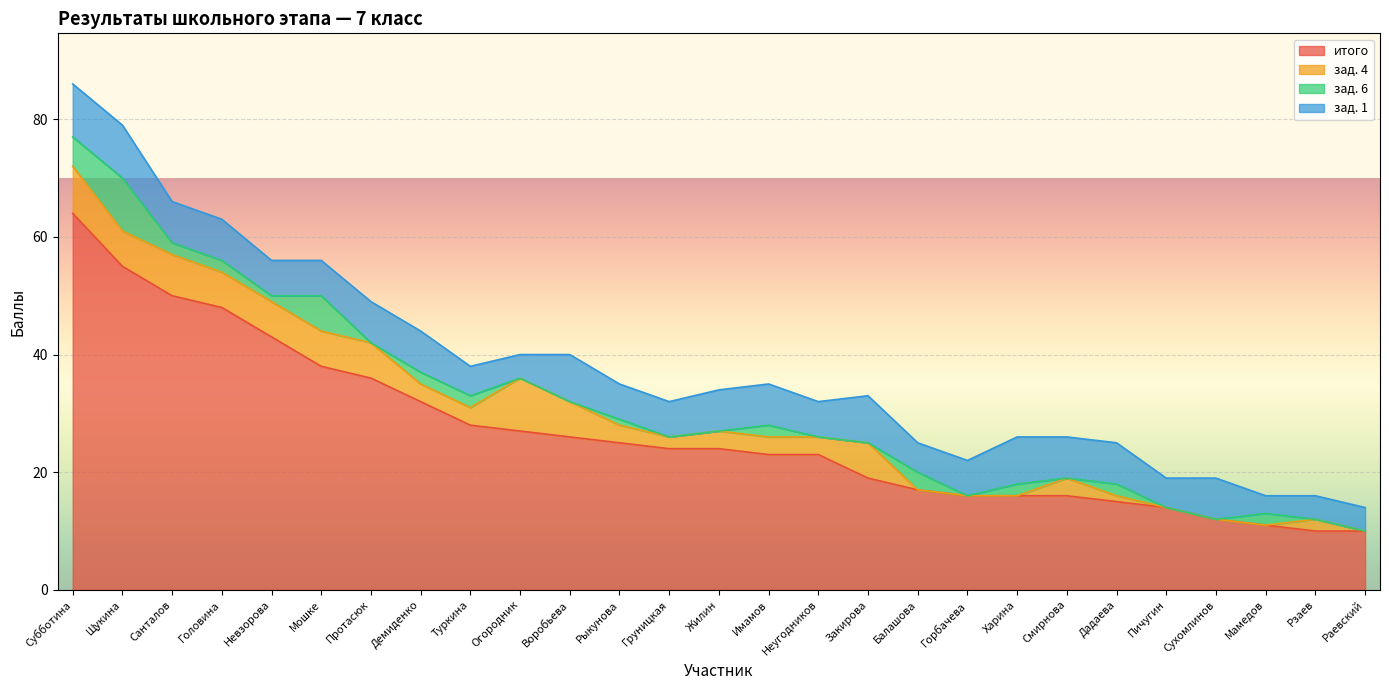

What is the label of the 20th point from the left?

Харина